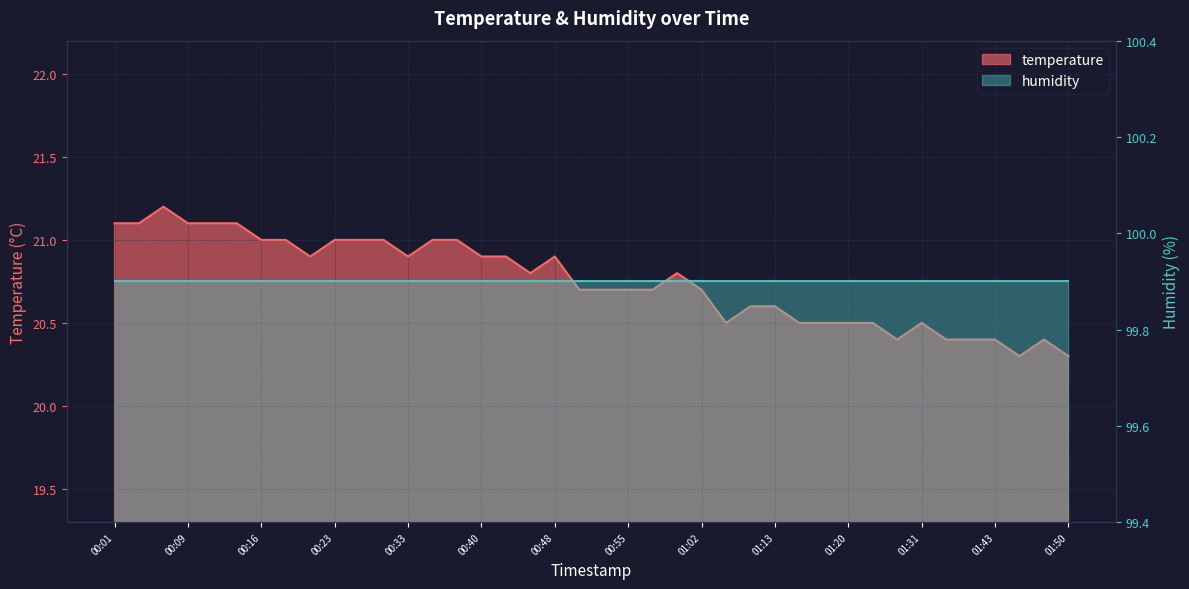

The chart shows a value of 20.5 at 01:20. True or false?

True